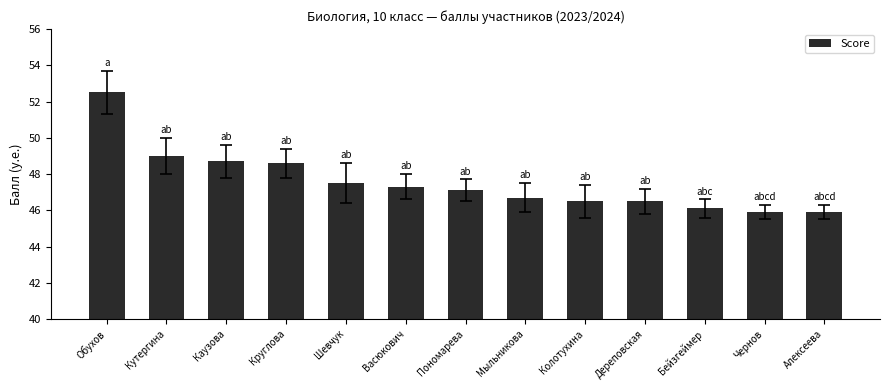

Is it true that the value at Кутергина is 21.1?

False